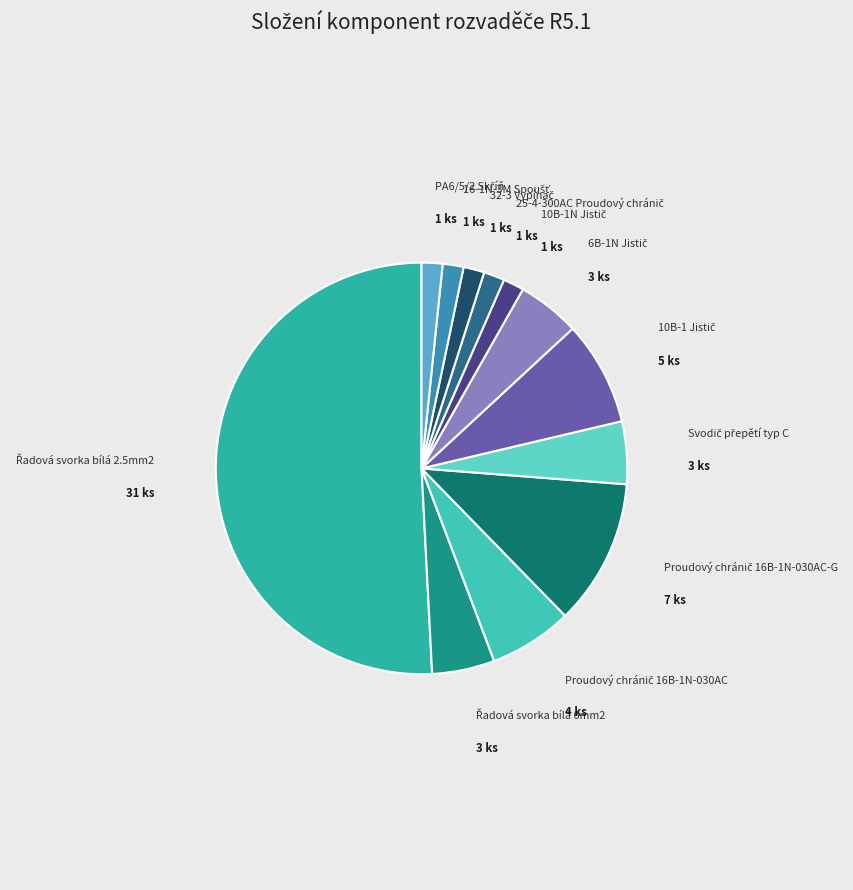

Count the number of slices in the pie.

12